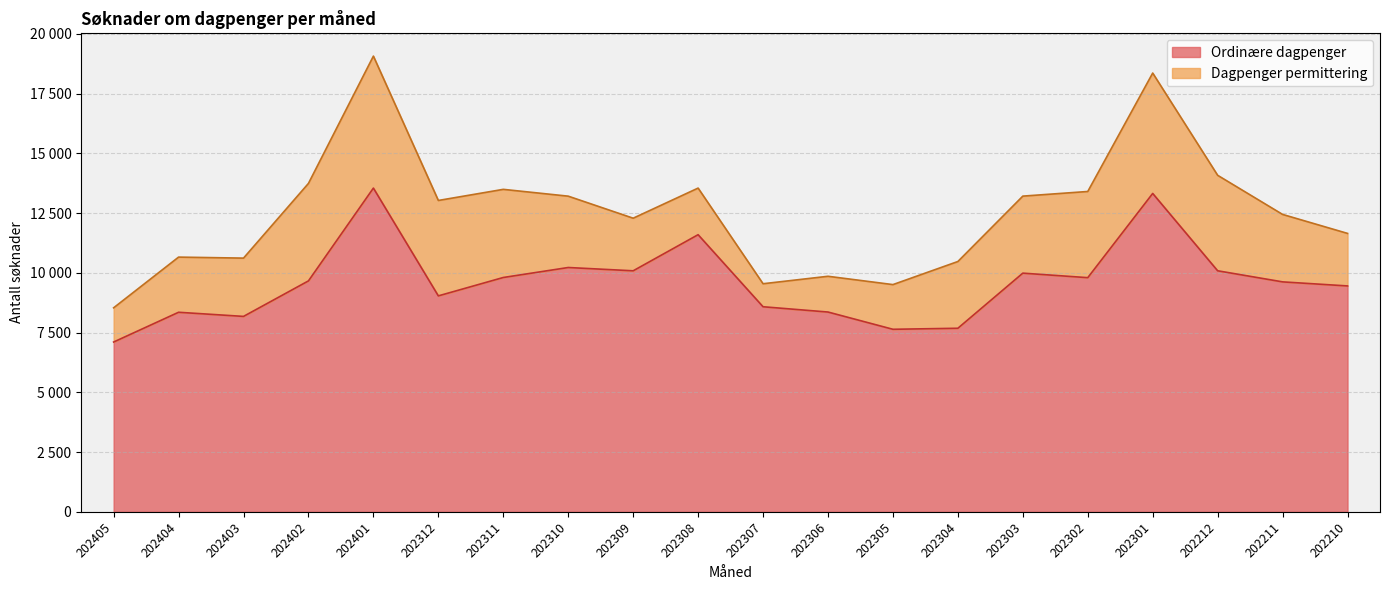

Reading right to left, transcribe all the data shown in this chart.

9452	9622	10086	13322	9798	9987	7681	7638	8360	8581	11596	10085	10223	9805	9036	13546	9663	8177	8350	7105